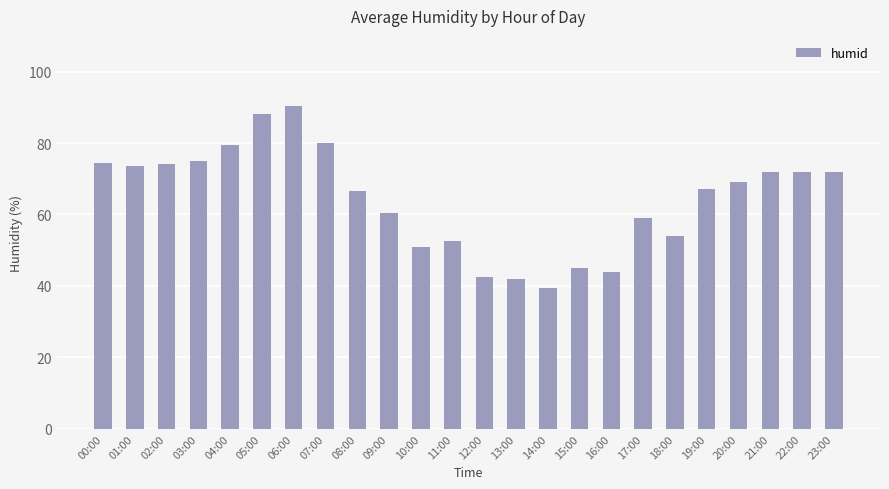

What is the difference between the values at 04:00 and 00:00?

5.0